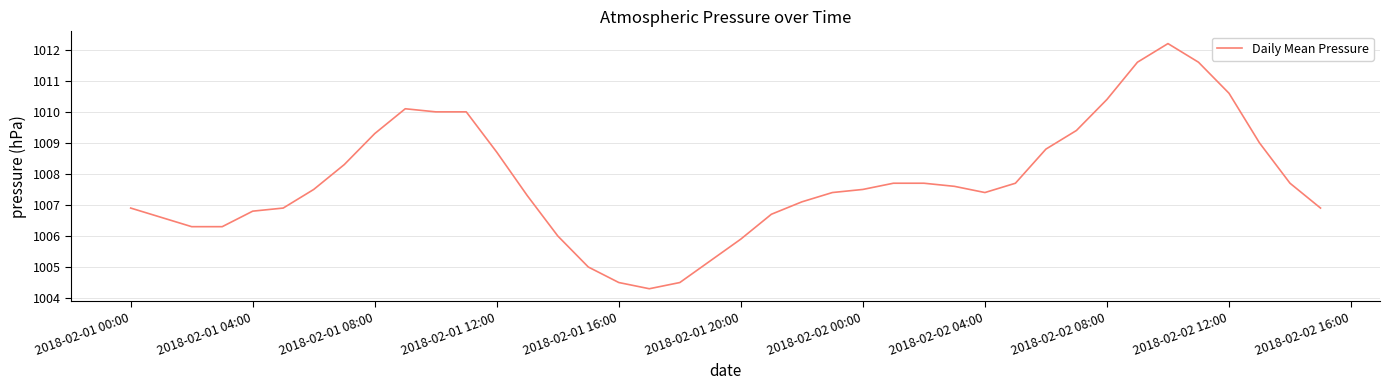

What is the minimum value shown in the chart?

1004.3